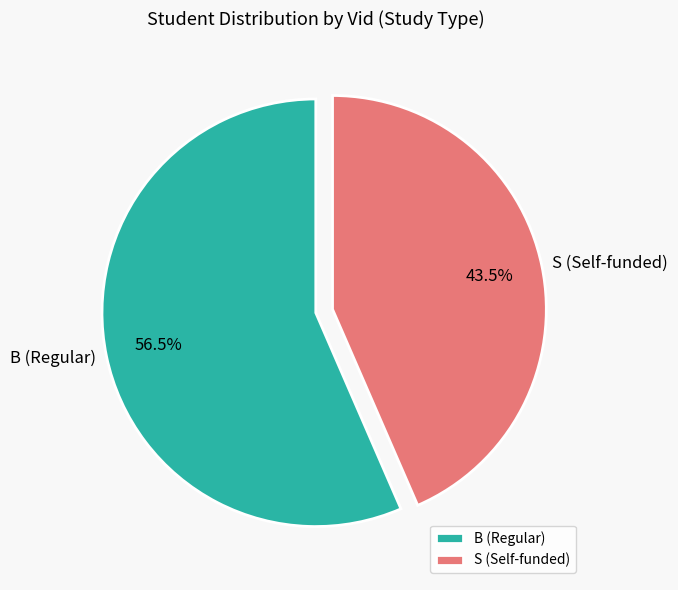

What is the majority slice?

B